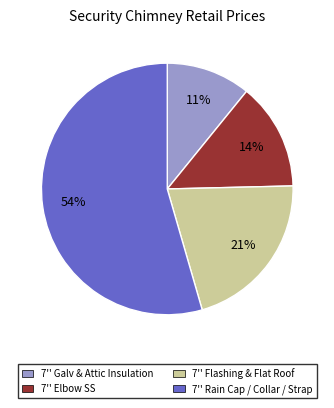

Which has a higher value, 7'' Flashing & Flat Roof or 7'' Elbow SS?

7'' Flashing & Flat Roof